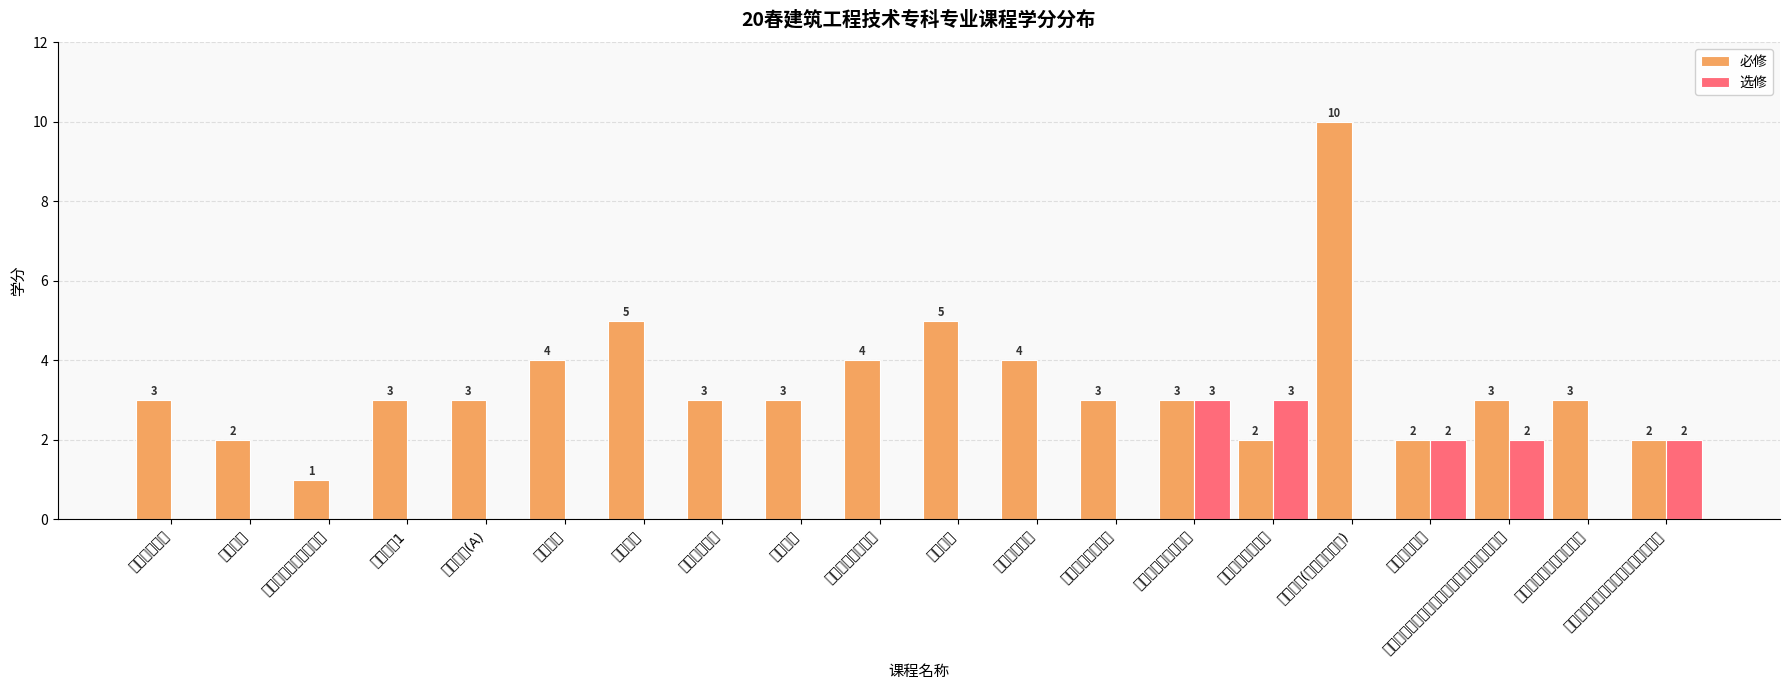

Reading left to right, transcribe all the data shown in this chart.

必修: 3	2	1	3	3	4	5	3	3	4	5	4	3	3	2	10	2	3	3	2
选修: 0	0	0	0	0	0	0	0	0	0	0	0	0	3	3	0	2	2	0	2